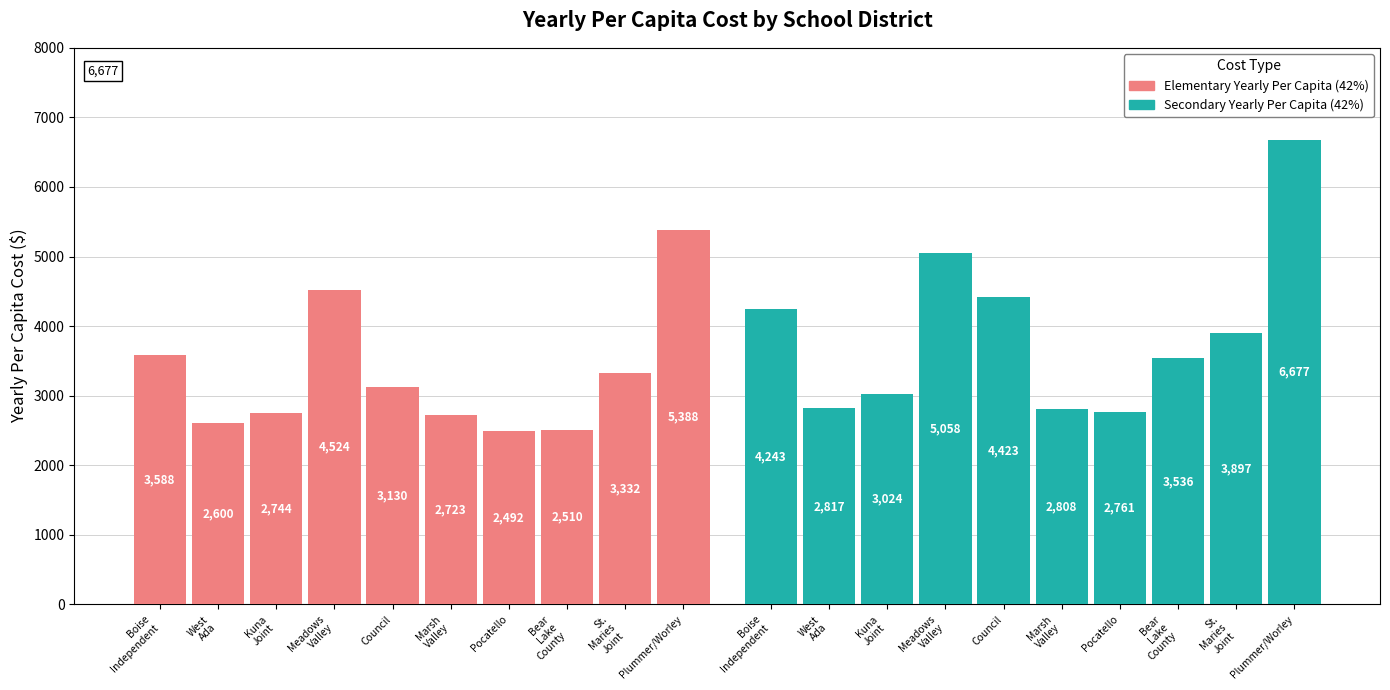

At how many categories does at least one series exceed 5653?

1